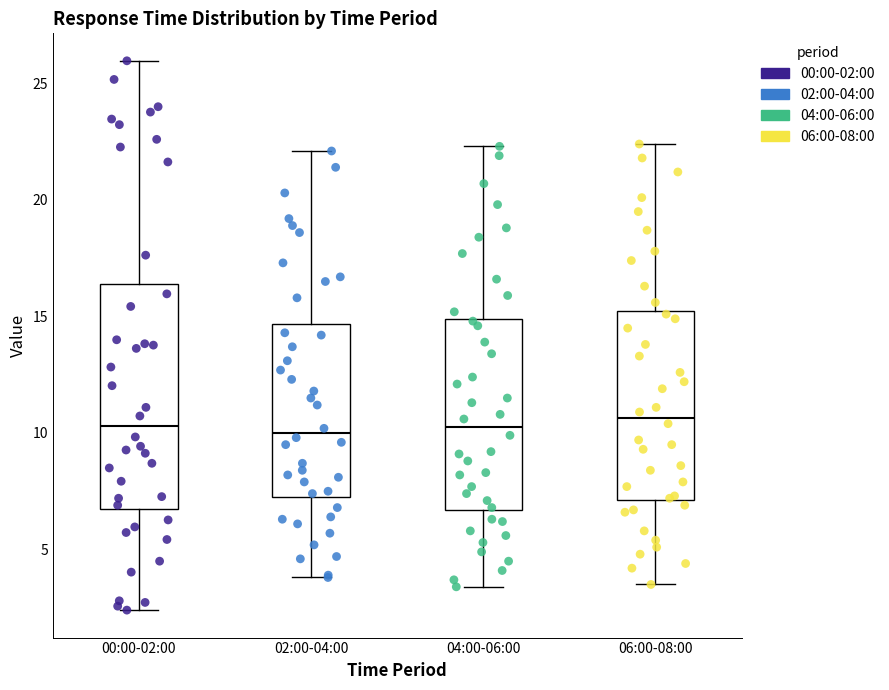

Reading left to right, transcribe this box plot: for each box, give where its median line is, the range the box spans, and where its two whiskers end, as read against the y-axis. The values are not printed on the chart, so give them approximately, as read against the axis.

00:00-02:00: median 10.5, box 6.5 to 16.5, whiskers 2.5 to 26.0
02:00-04:00: median 10.0, box 7.5 to 14.5, whiskers 4.0 to 22.0
04:00-06:00: median 10.5, box 6.5 to 15.0, whiskers 3.5 to 22.5
06:00-08:00: median 10.5, box 7.0 to 15.0, whiskers 3.5 to 22.5